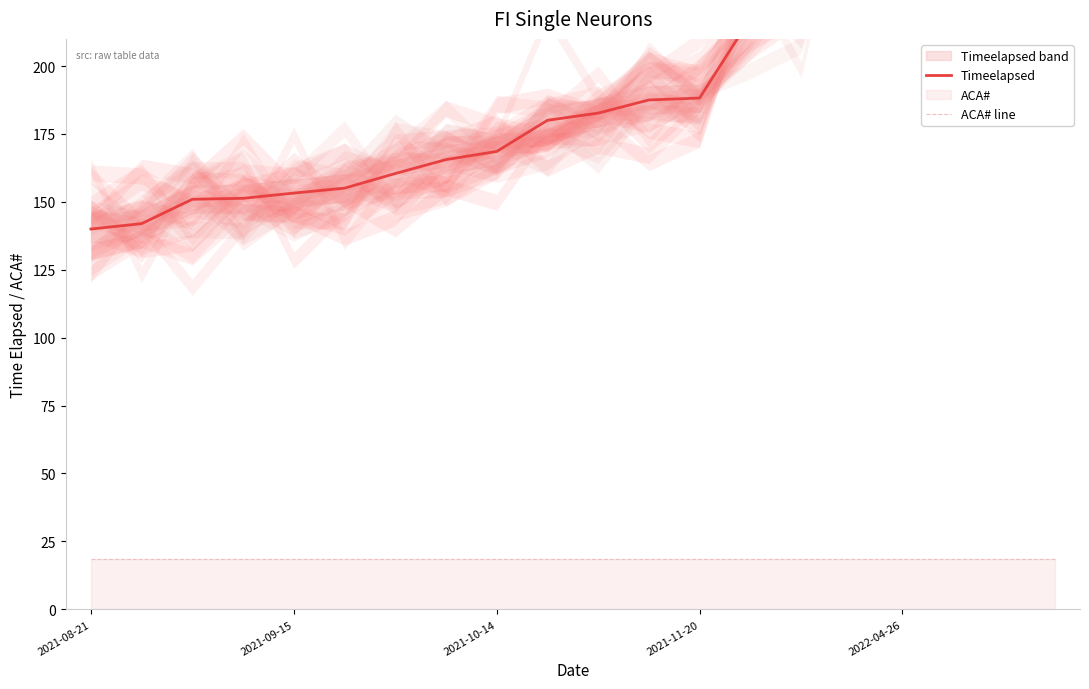

What is the spread (max minus min) of values at 2021-08-21?

121.5